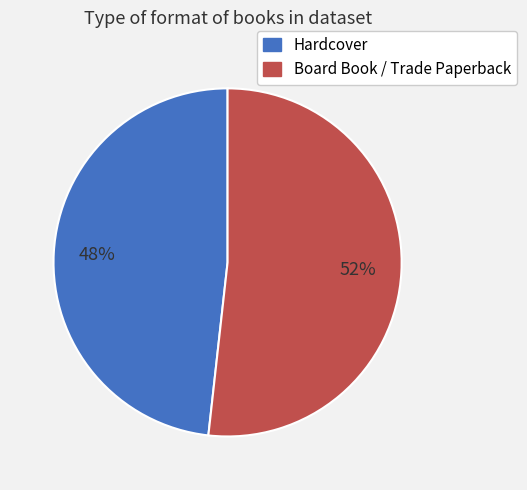

Which category has the smallest portion of the pie?

Hardcover